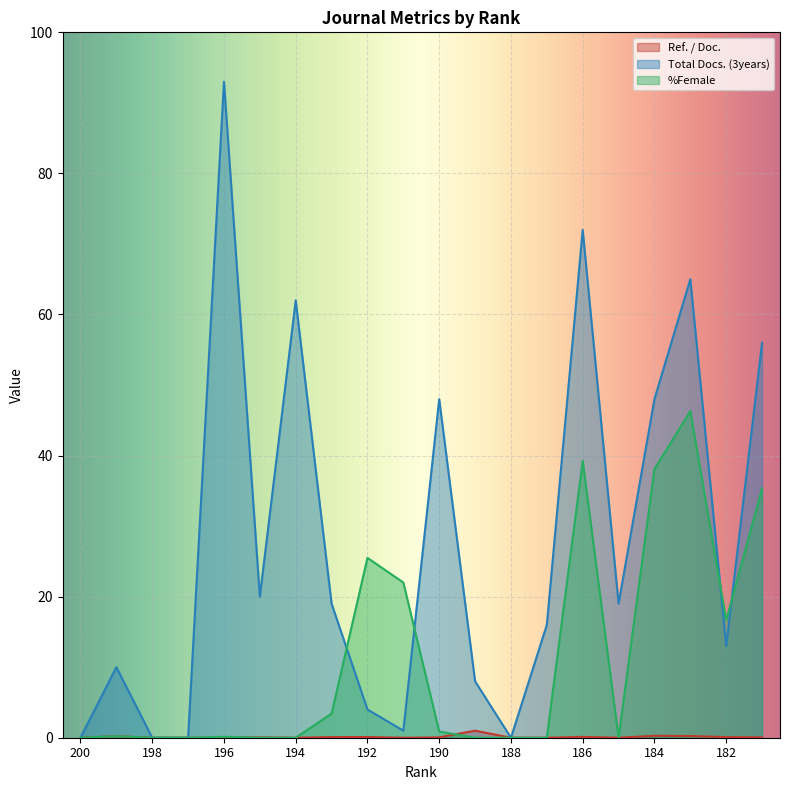

How many intersections are there between Ref. / Doc. and %Female?

2